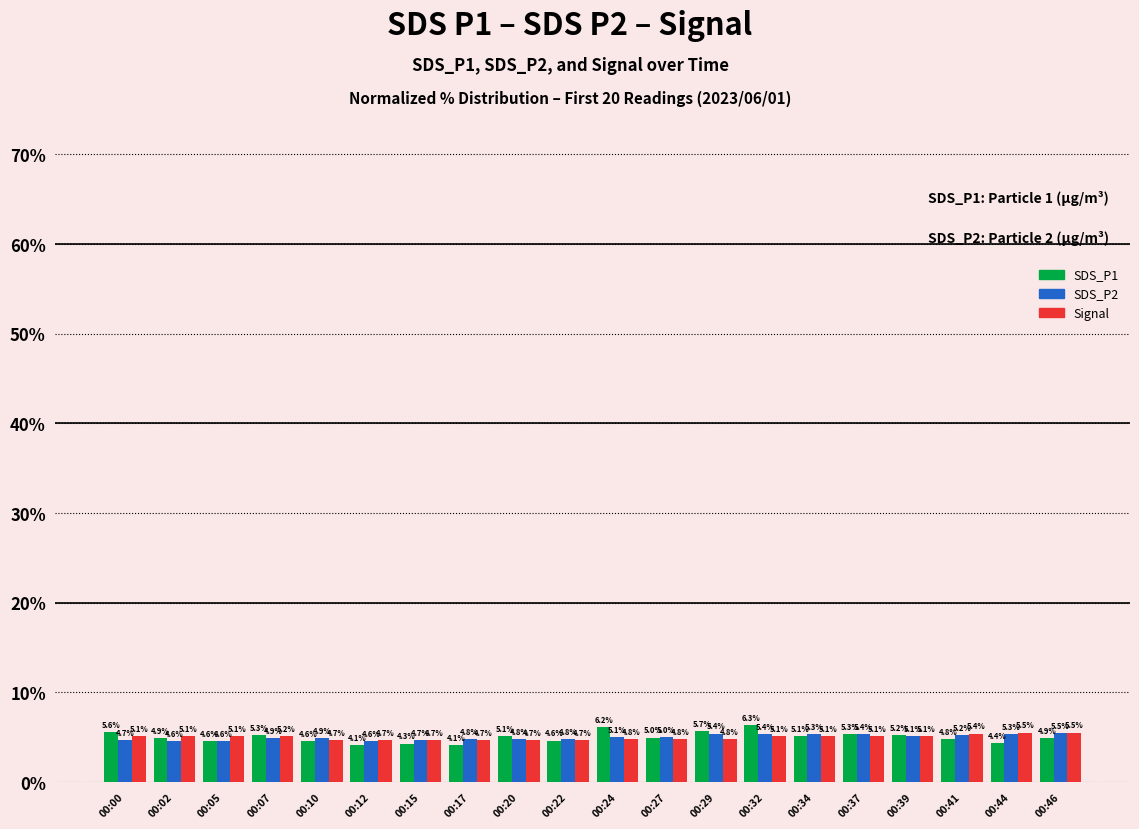

What is the maximum value for SDS_P1?

6.3